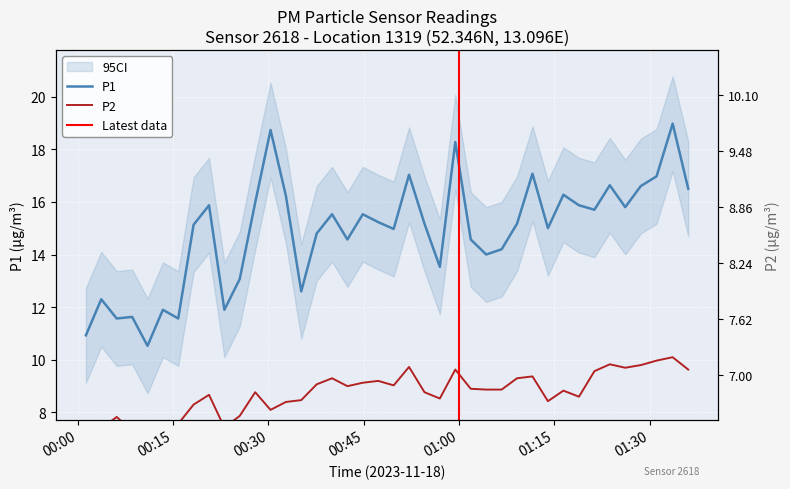

How many data points does each series have?

40